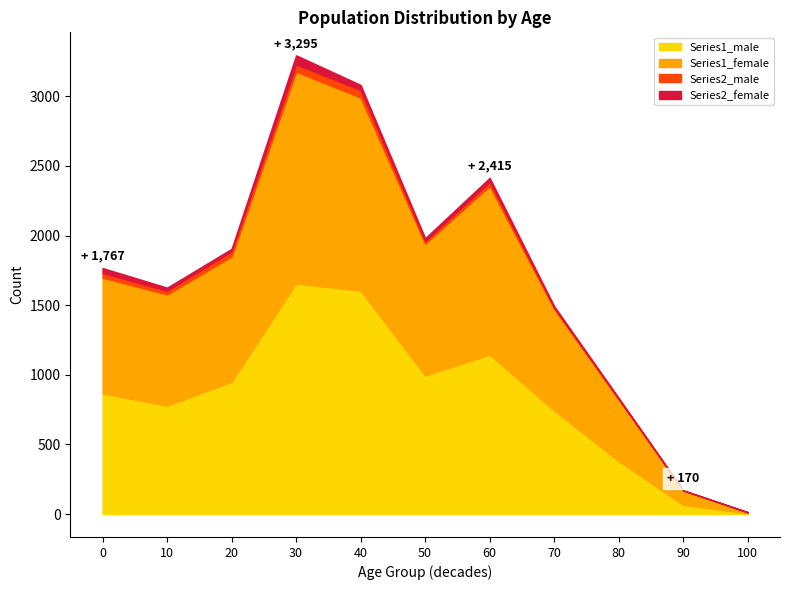

At which label is Series2_male closest to 27?

10